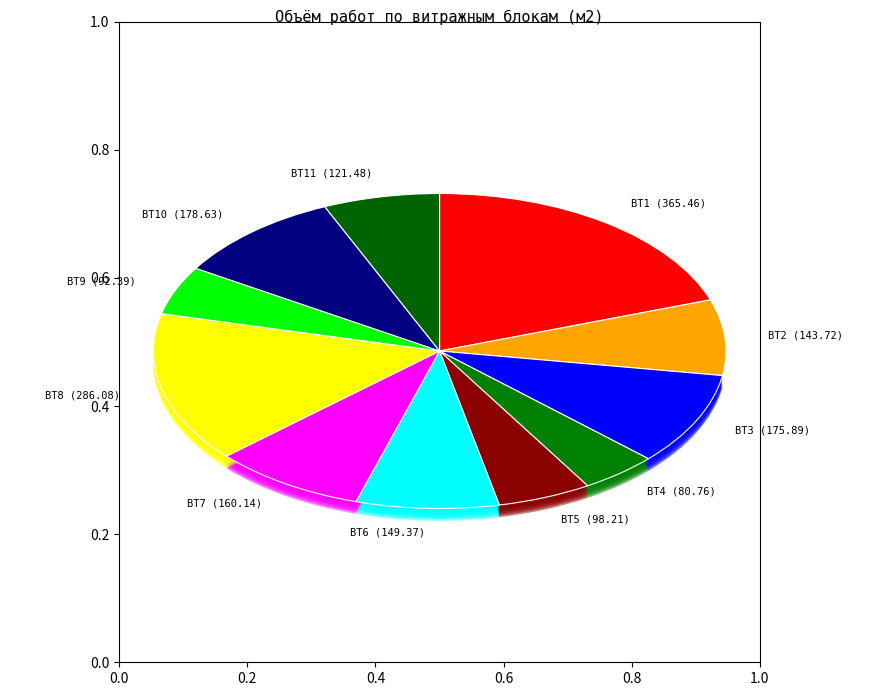

Does ВТ7 (160.14) account for over 50% of the chart?

No